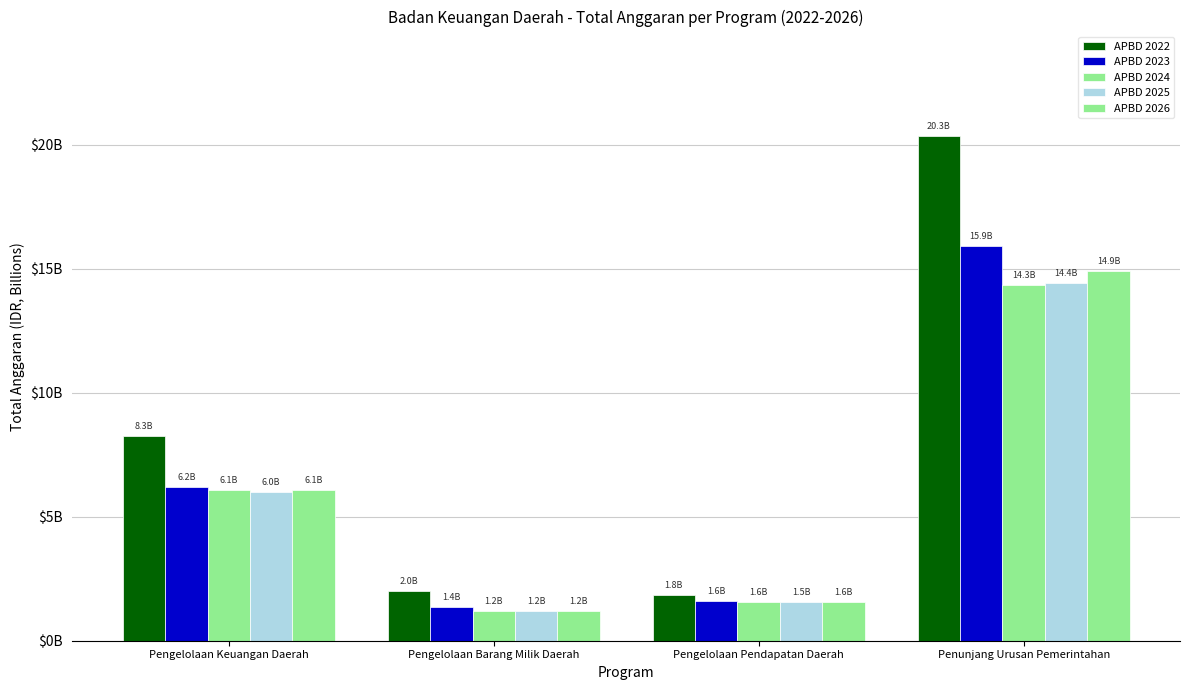

What is the difference between the maximum and minimum values in the APBD 2026 series?

13.7